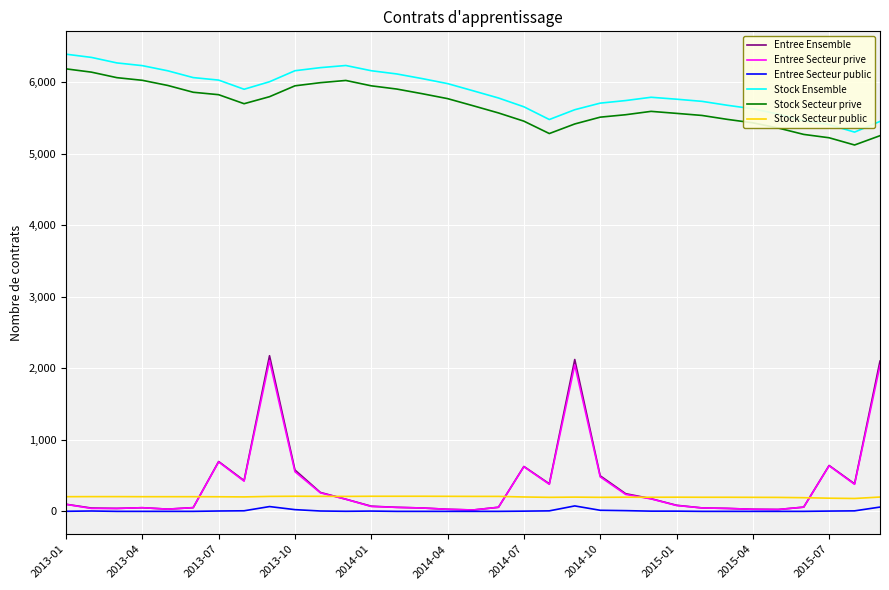

What is the maximum value for Entree Secteur prive?

2108